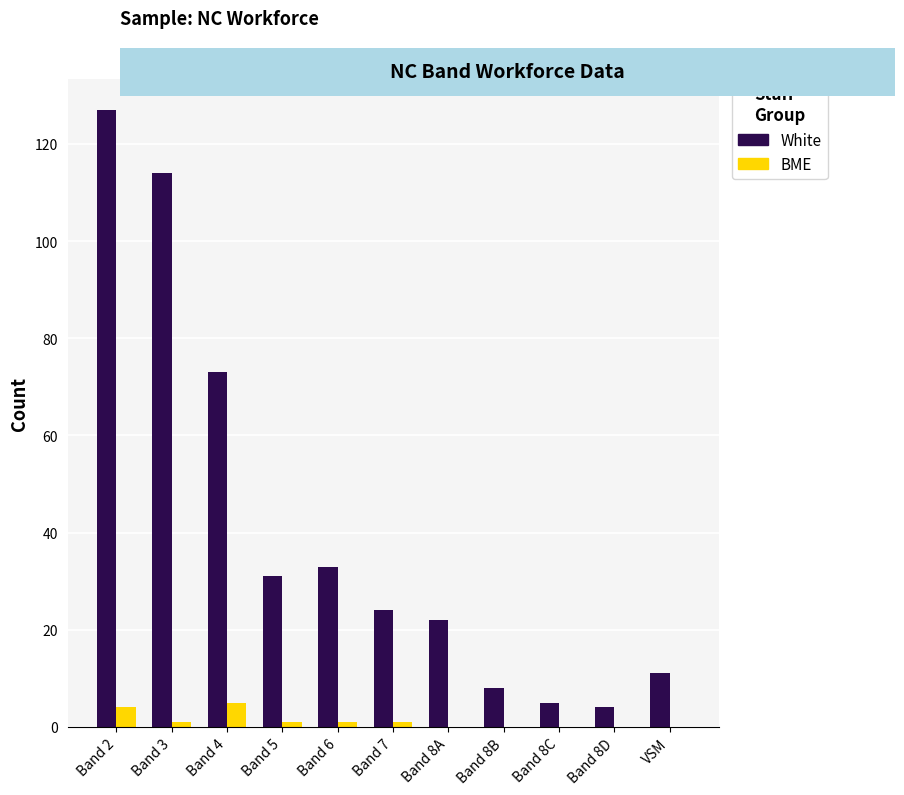

Which series has the largest total across all categories?

White